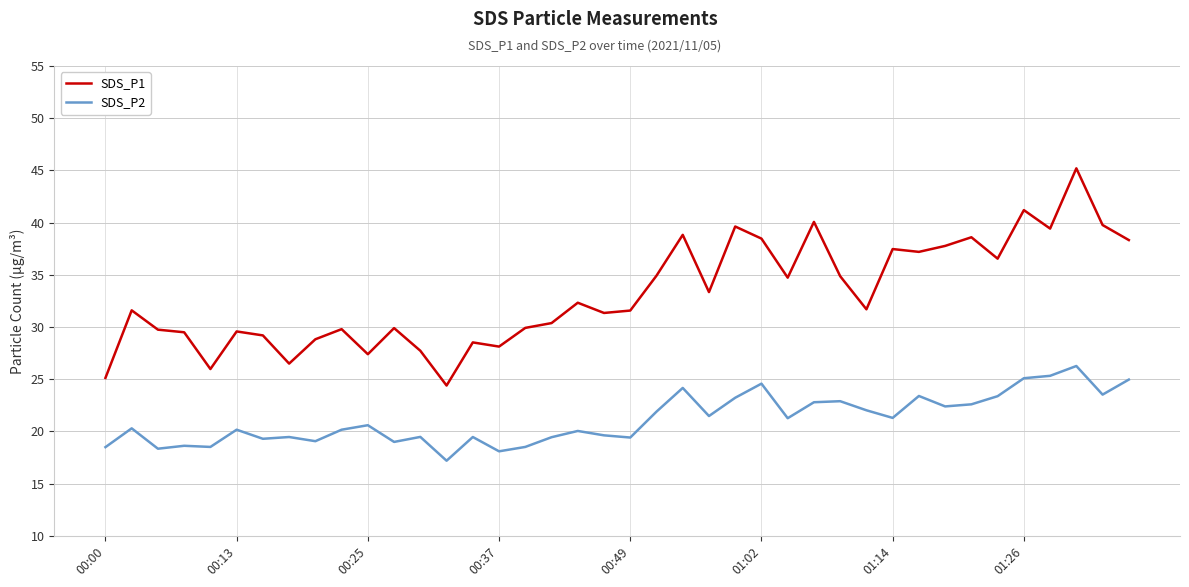

Rank the series by their average value, from highest to lowest.

SDS_P1, SDS_P2